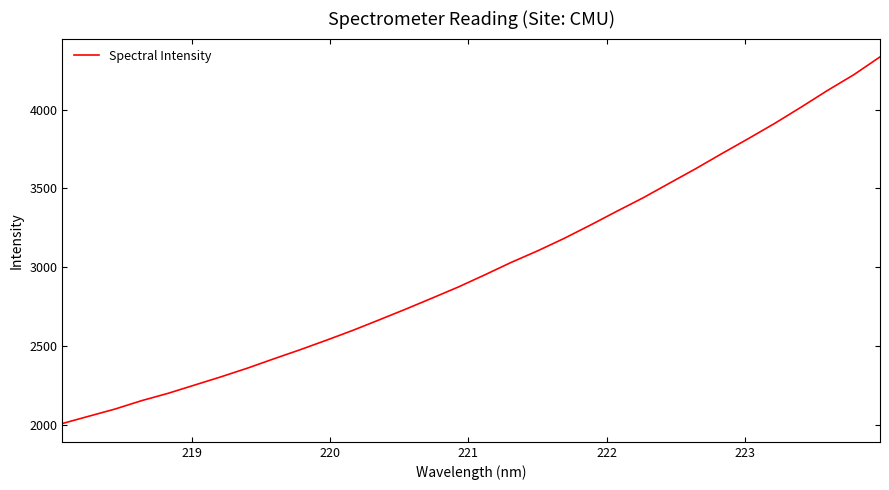

True or false: there are more than 0 points higher than both neighbors.

False